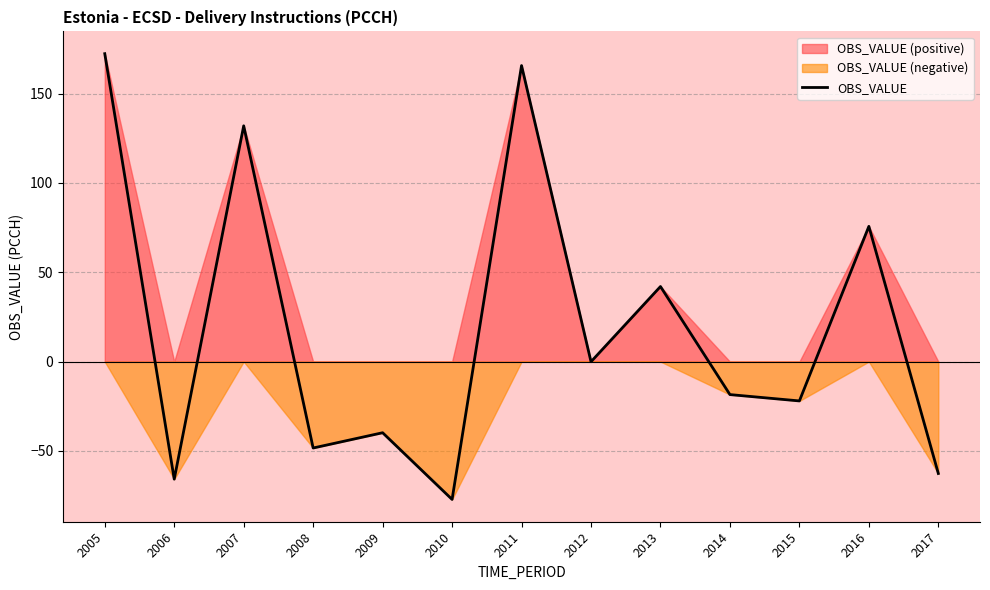

List the labels in order of value, smallest first.

2010, 2006, 2017, 2008, 2009, 2015, 2014, 2012, 2013, 2016, 2007, 2011, 2005